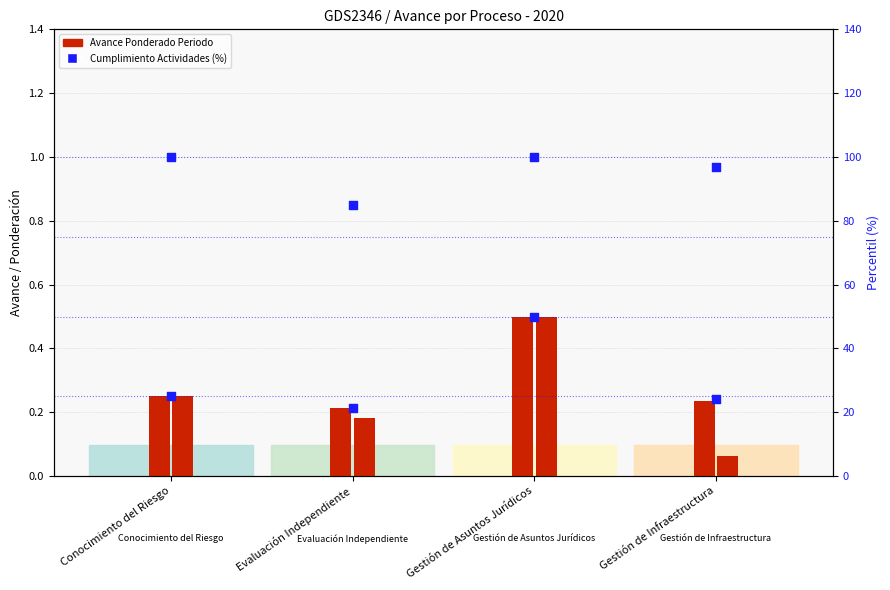

Which series has the largest total across all categories?

Cumplimiento Actividades (col_26)